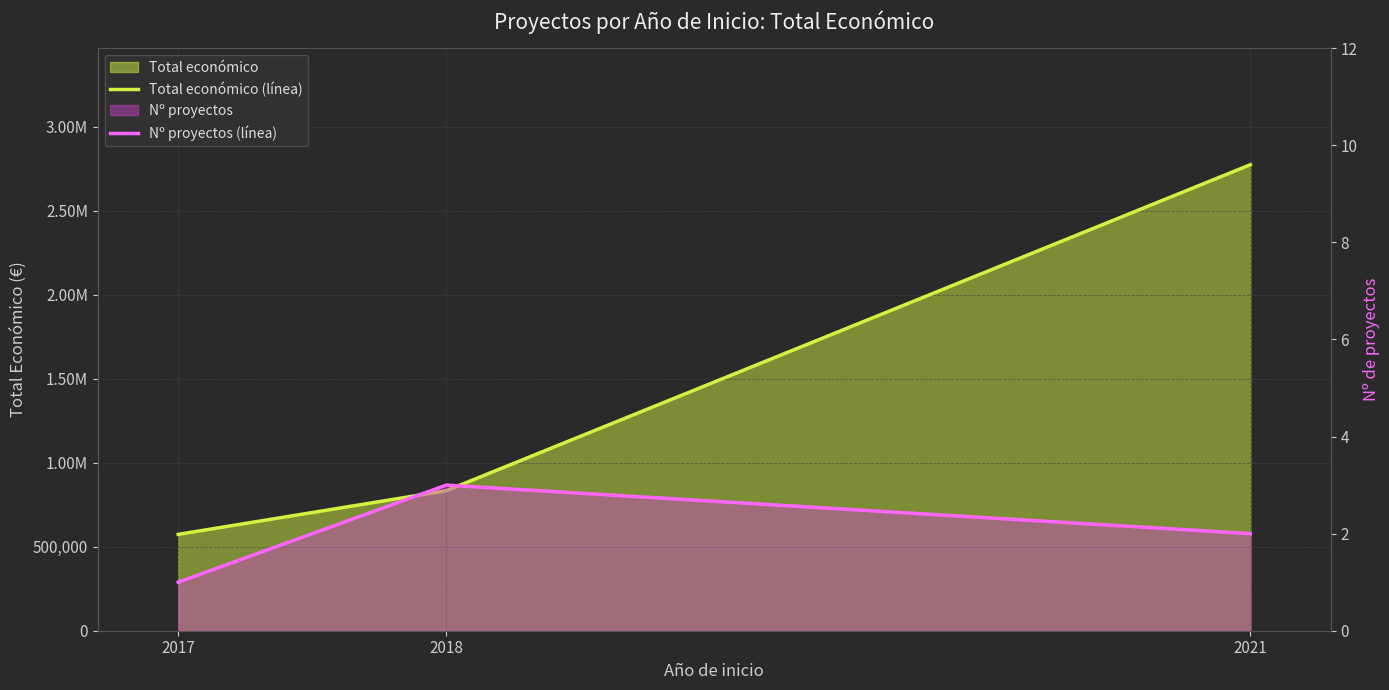

At 2018, list the series in order from smallest to largest.

Nº proyectos (línea), Total económico (línea)